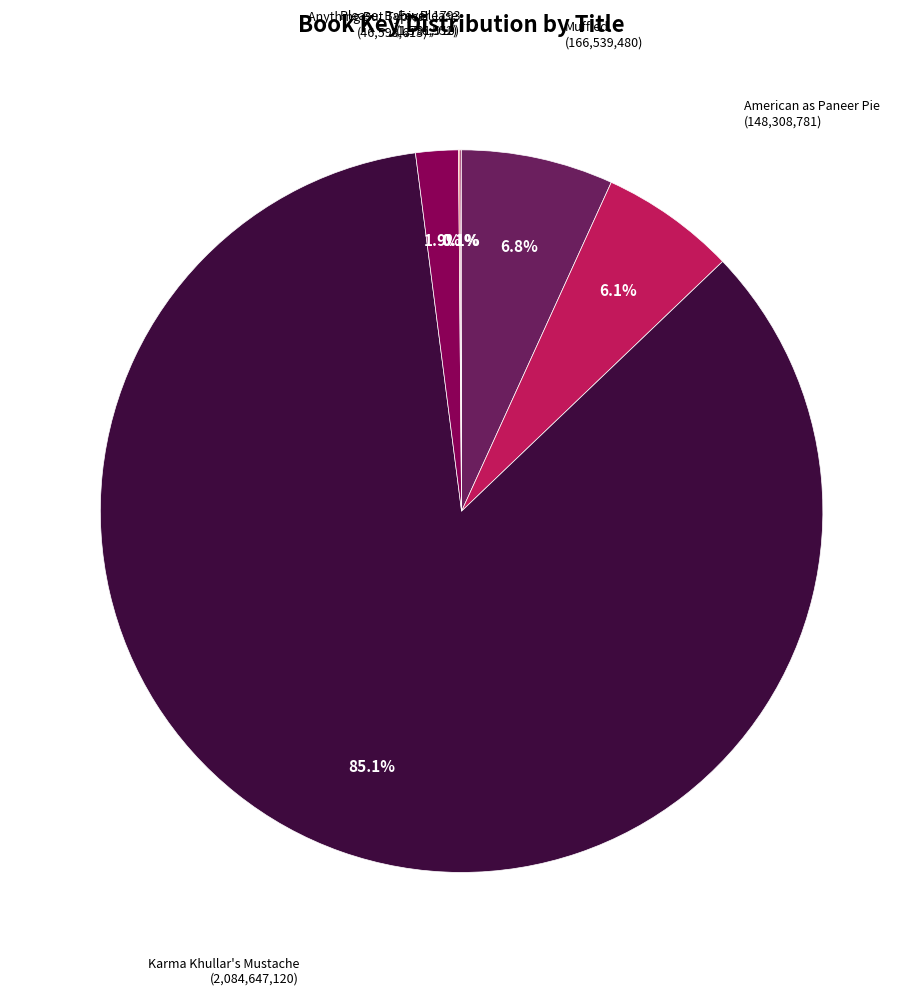

Which category has the biggest portion of the pie?

Karma Khullar's Mustache